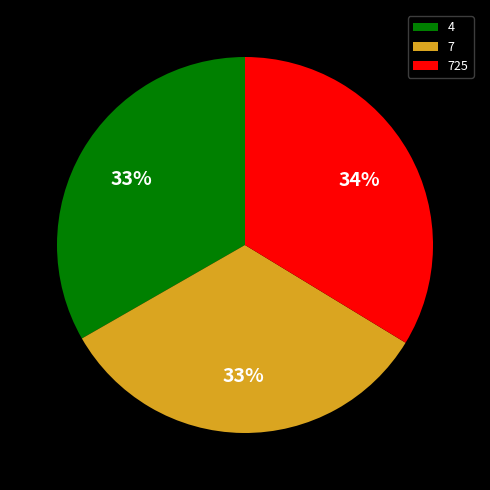

Count the number of slices in the pie.

3